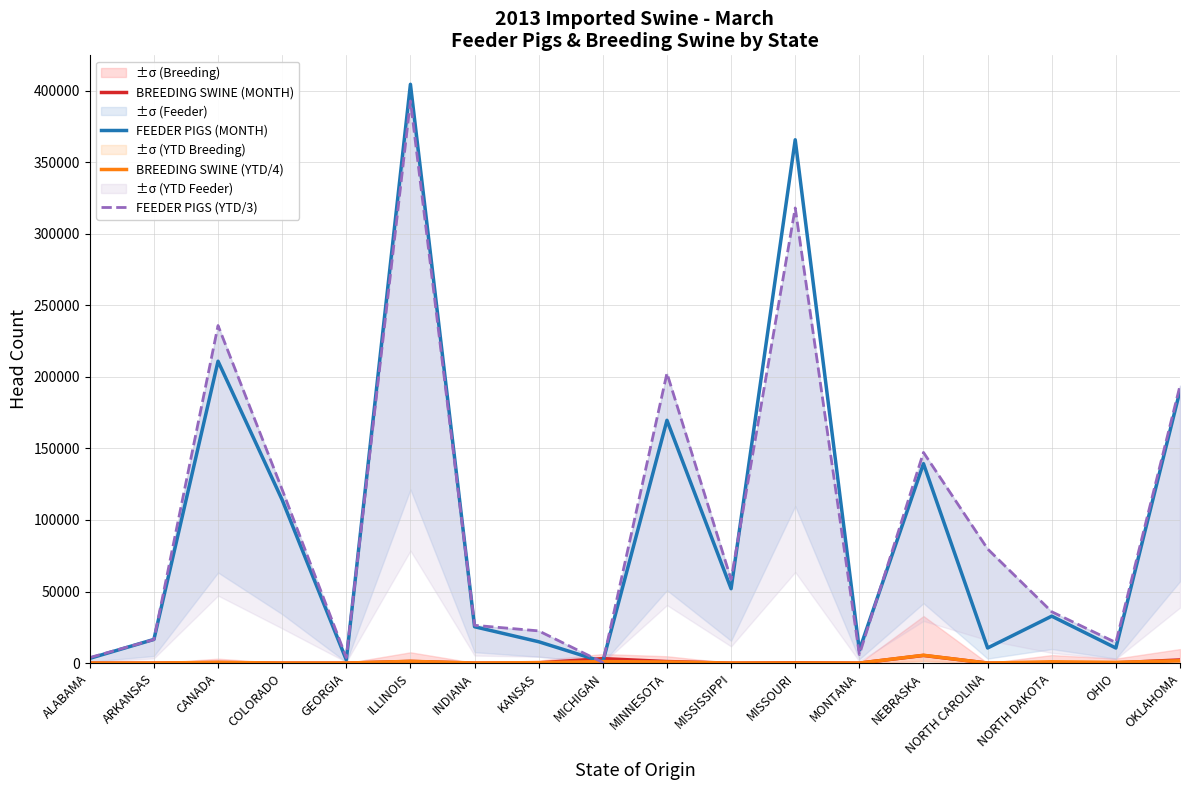

What is the difference between the FEEDER PIGS (YTD/3) values at MISSOURI and MONTANA?

312031.3